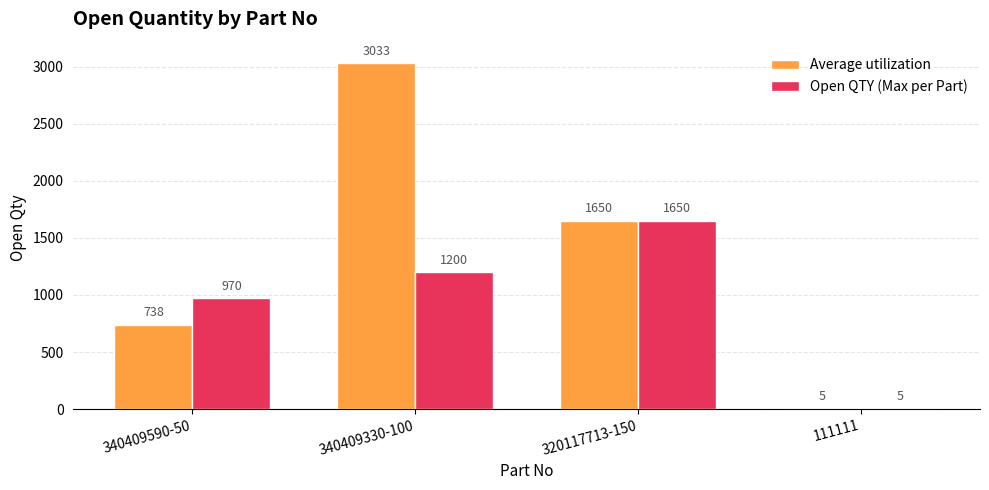

Where is Open QTY (Max per Part) nearest to the value 827?

340409590-50